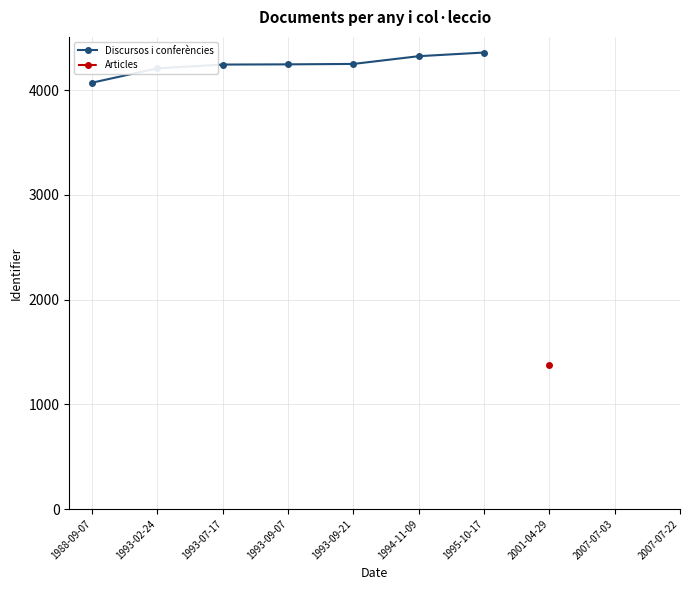

The chart shows a value of 898 at 1993-09-21. True or false?

False